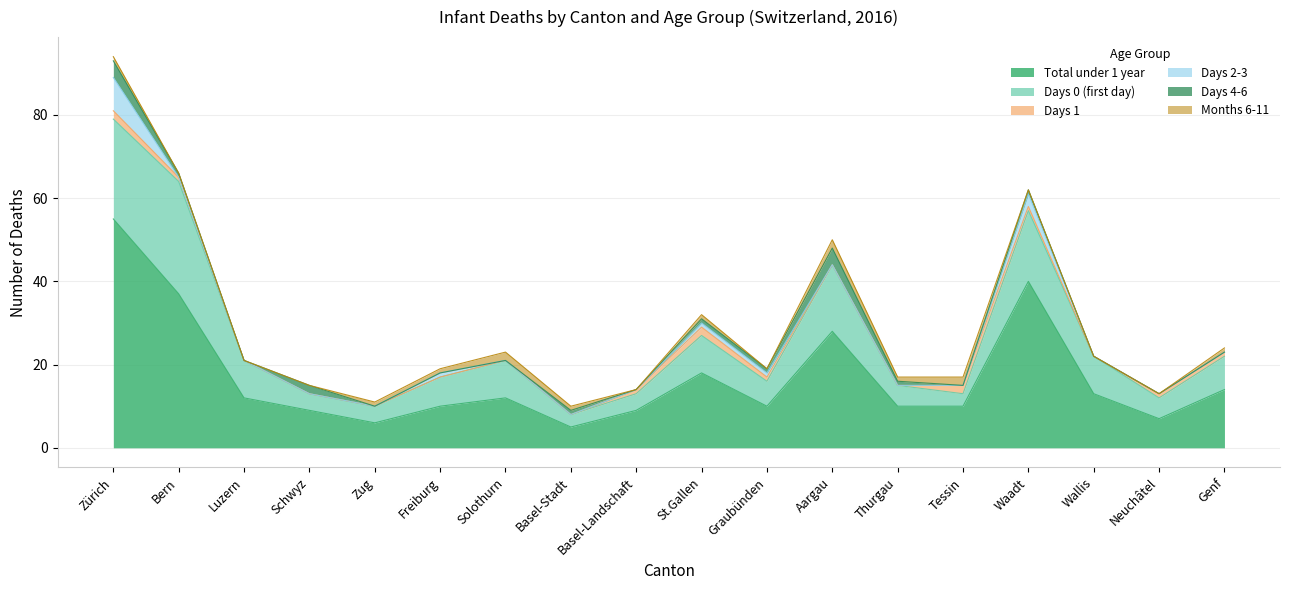

Which series changed the most between Schwyz and Waadt?

Total under 1 year